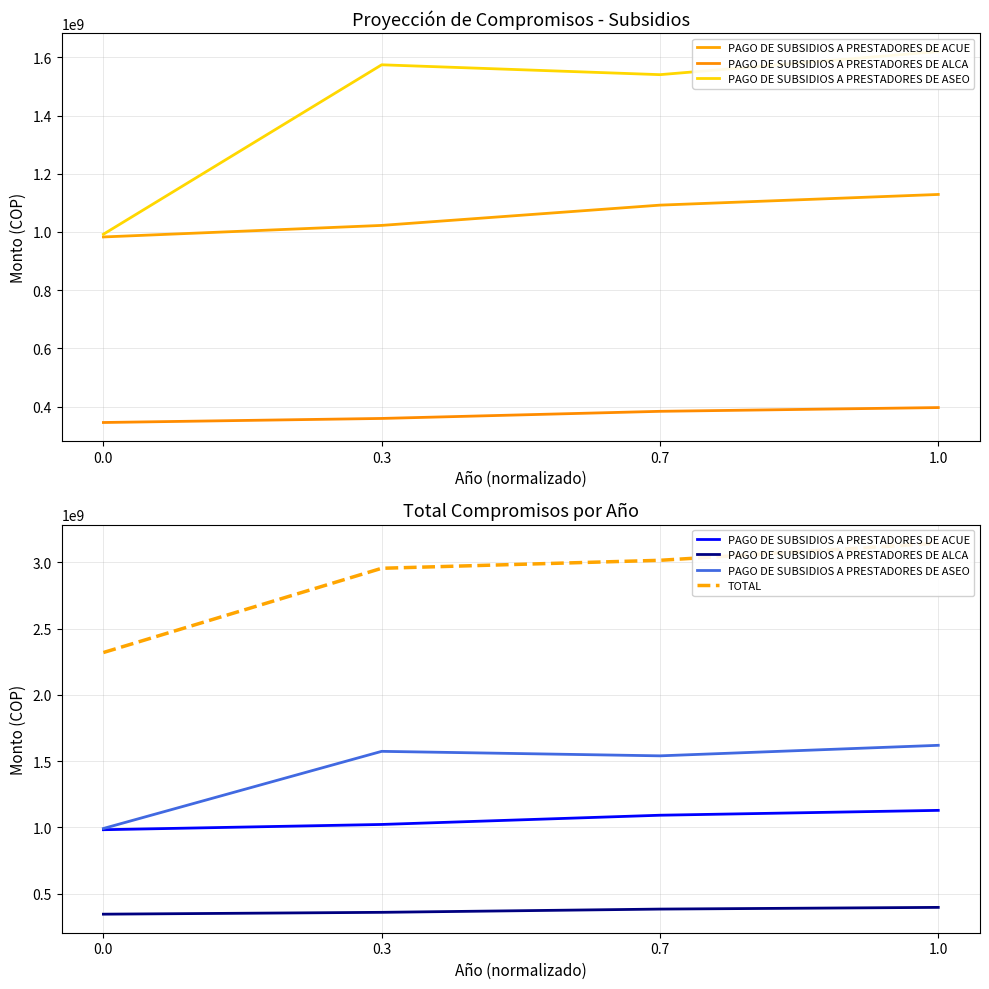

Rank the series by their maximum value, from highest to lowest.

TOTAL, PAGO DE SUBSIDIOS A PRESTADORES DE ASEO, PAGO DE SUBSIDIOS A PRESTADORES DE ACUE, PAGO DE SUBSIDIOS A PRESTADORES DE ALCA